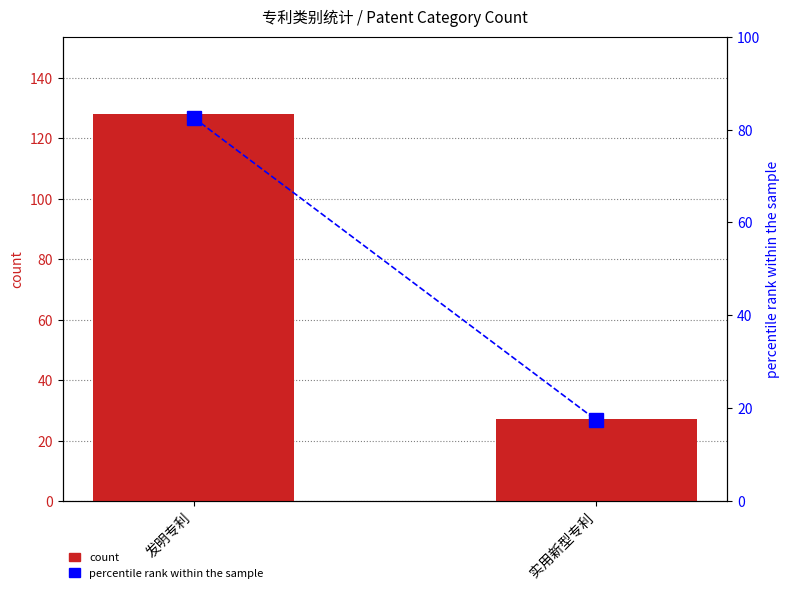

Which has a higher value, 实用新型专利 or 发明专利?

发明专利